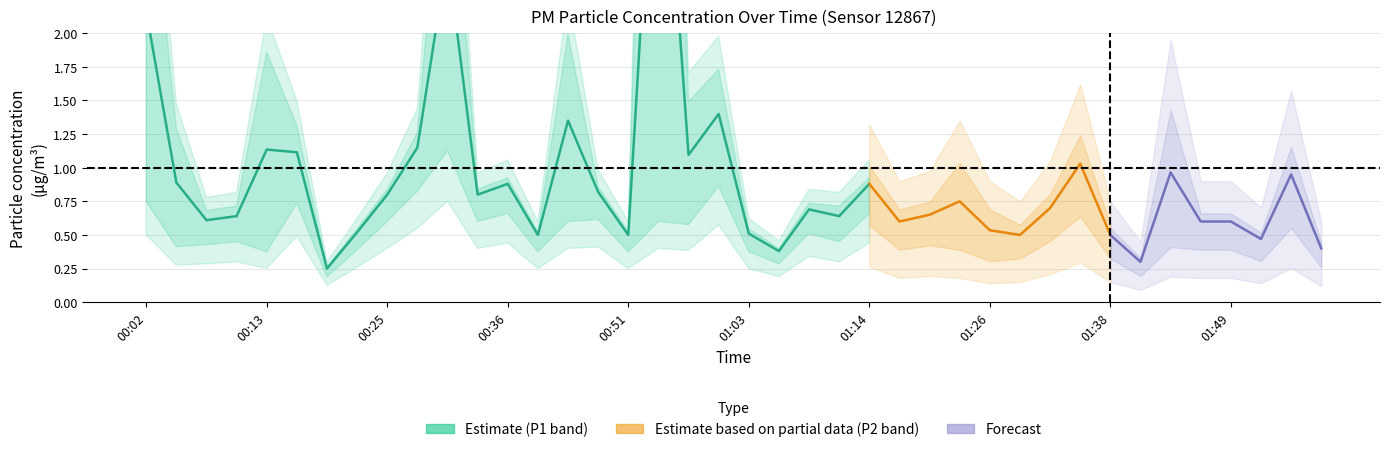

Read the P1 value at 01:12.

0.7